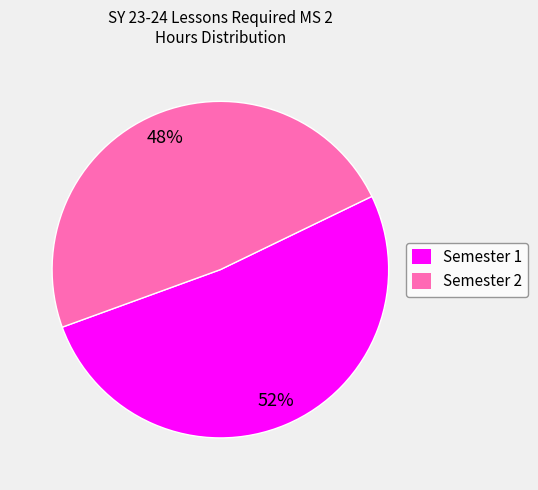

Combined, do Semester 2 and Semester 1 account for over 50%?

Yes